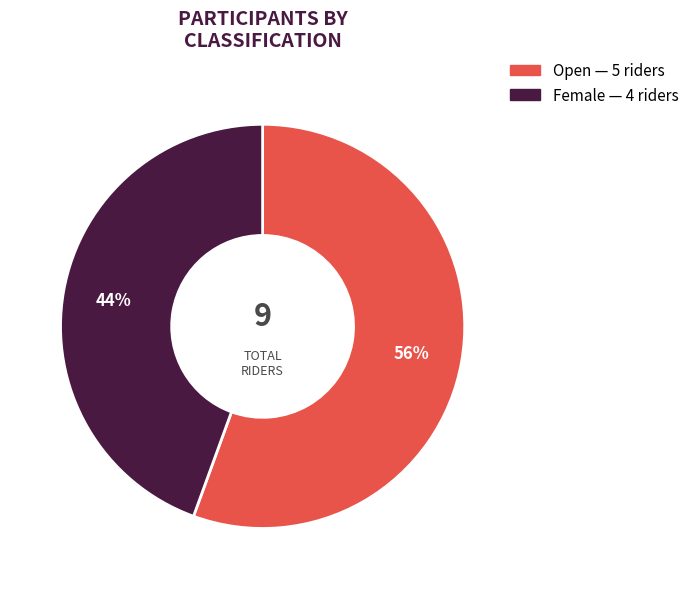

To the nearest percent, what percentage of the pie is Female?

44%